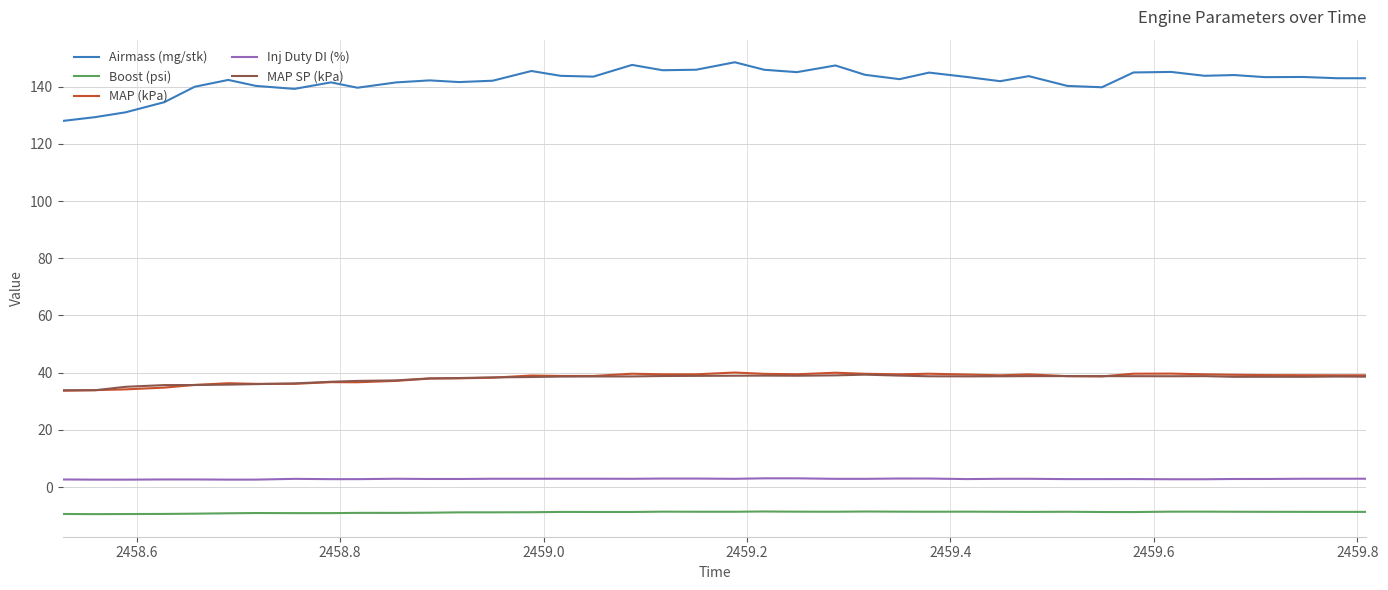

Which series has the largest range (max minus min)?

Airmass (mg/stk)